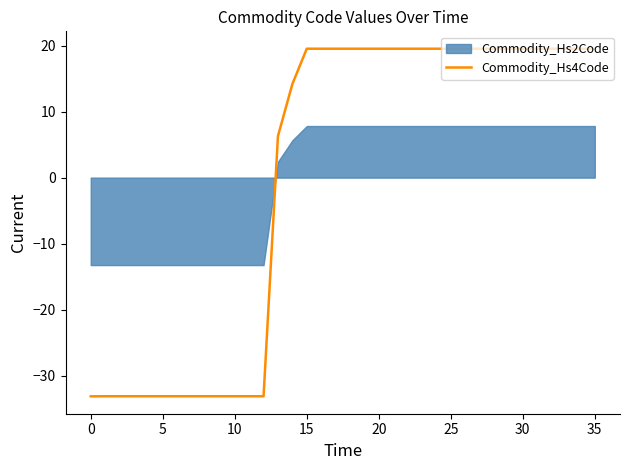

Count the number of values greater than 19.

21